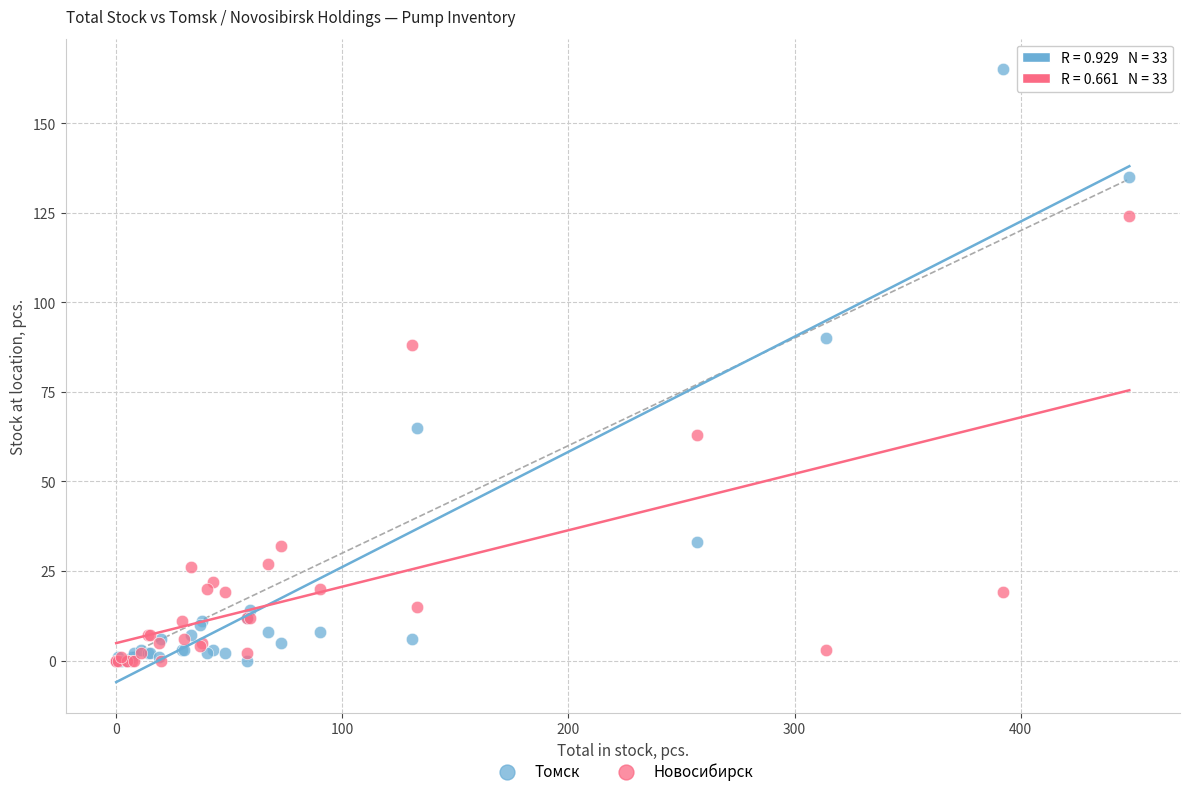

What are all the series names shown in the legend?

Томск, Новосибирск